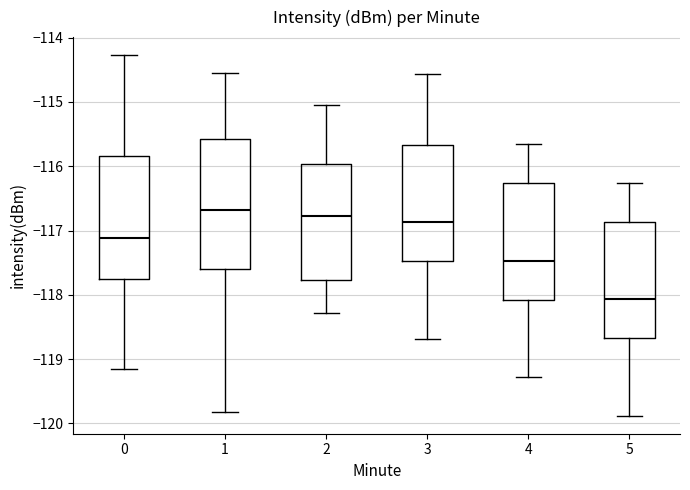

Reading left to right, read every box against the y-axis: the position of its median line, the range the box covers, and the ends of its whiskers. The values are not printed on the chart, so give them approximately, as read against the axis.

0: median -117.1, box -117.8 to -115.8, whiskers -119.1 to -114.3
1: median -116.7, box -117.6 to -115.6, whiskers -119.8 to -114.6
2: median -116.8, box -117.8 to -116.0, whiskers -118.3 to -115.0
3: median -116.9, box -117.5 to -115.7, whiskers -118.7 to -114.6
4: median -117.5, box -118.1 to -116.3, whiskers -119.3 to -115.7
5: median -118.1, box -118.7 to -116.9, whiskers -119.9 to -116.3